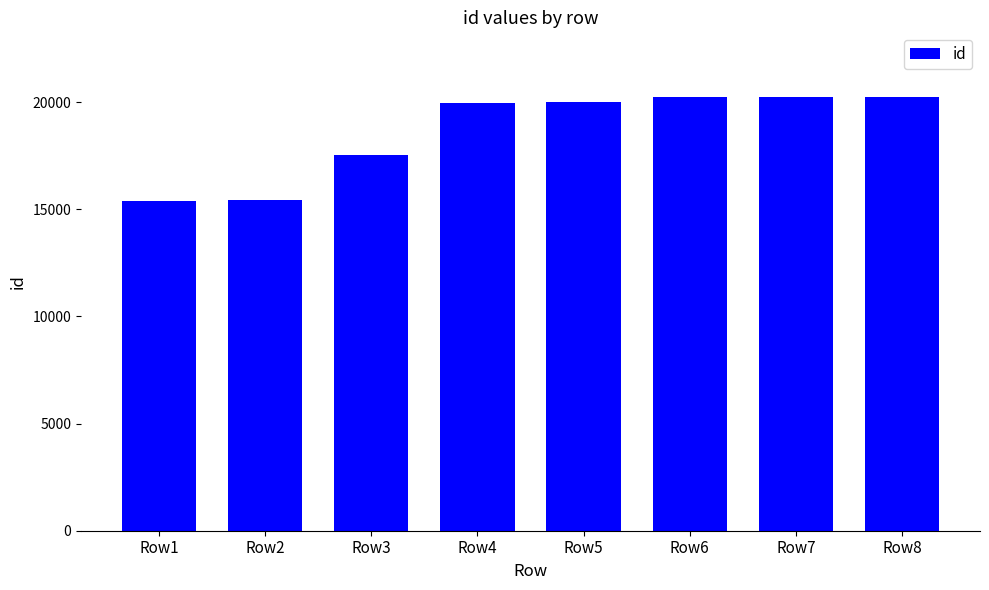

At which label is the value closest to 17811?

Row3